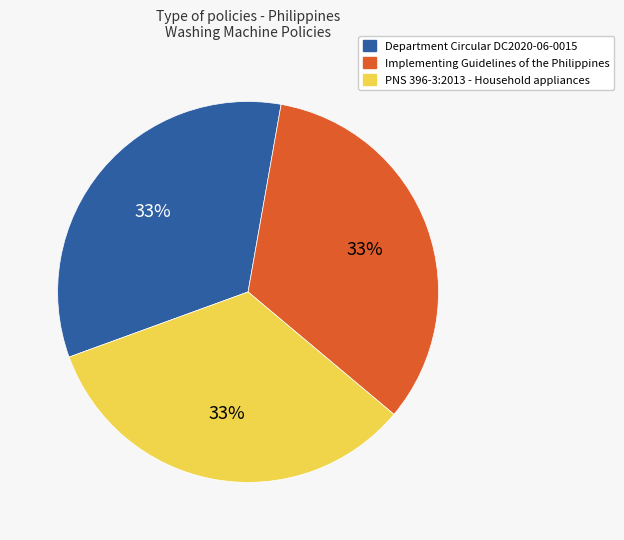

True or false: Department Circular DC2020-06-0015 accounts for 45% of the total.

False